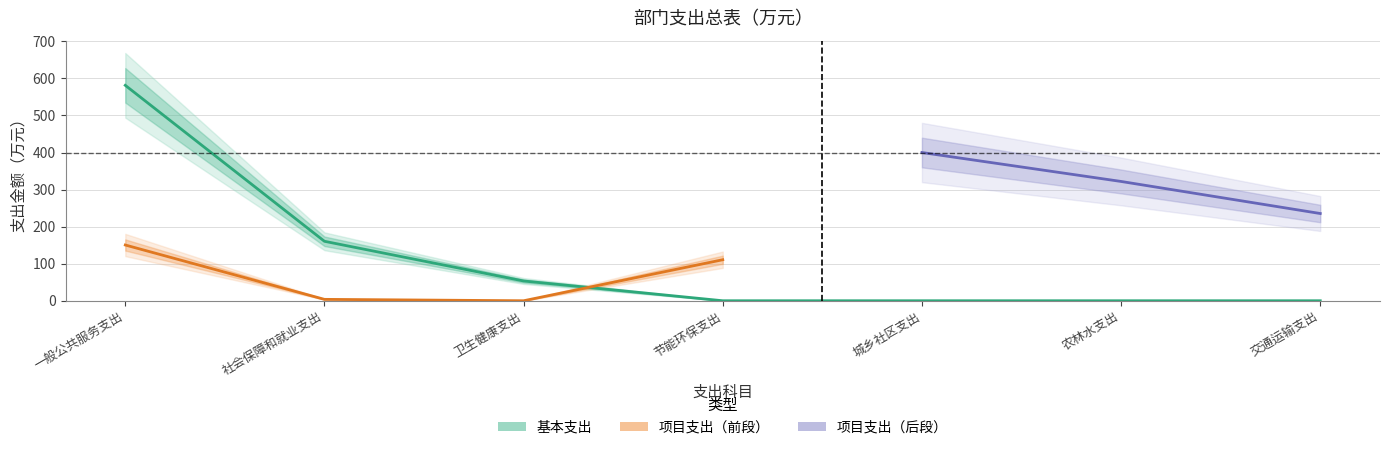

True or false: 基本支出 and 总计 intersect in this chart.

False